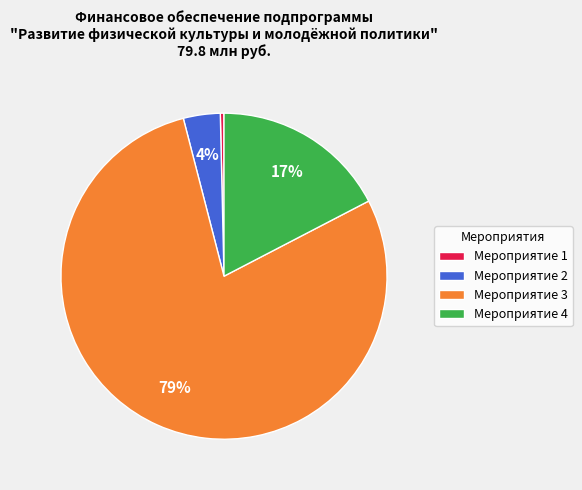

Rank the categories by value from lowest to highest.

Мероприятие 1, Мероприятие 2, Мероприятие 4, Мероприятие 3